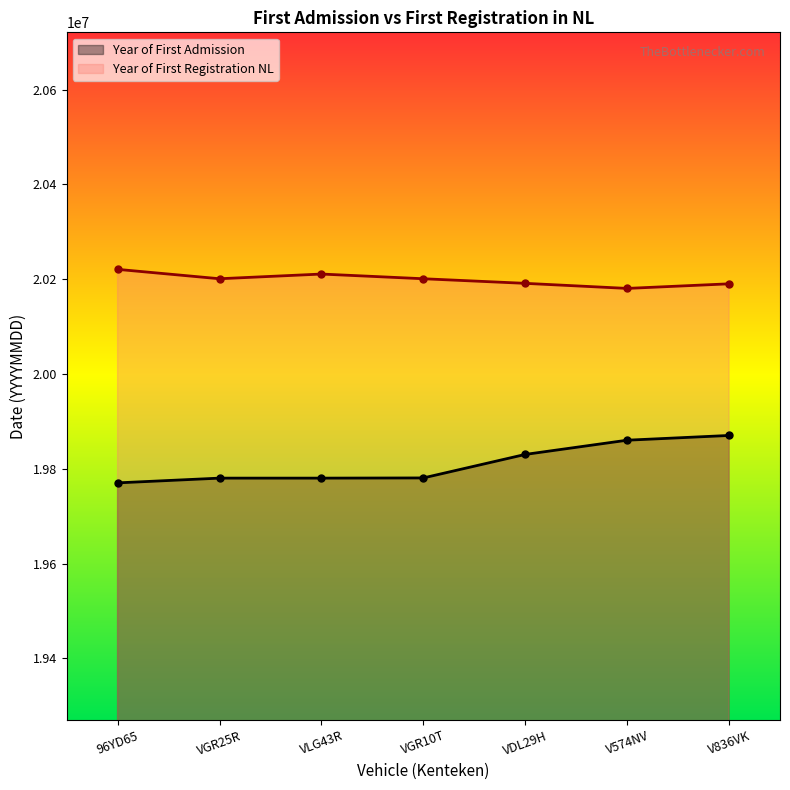

Does the chart display data point markers on the line(s)?

Yes